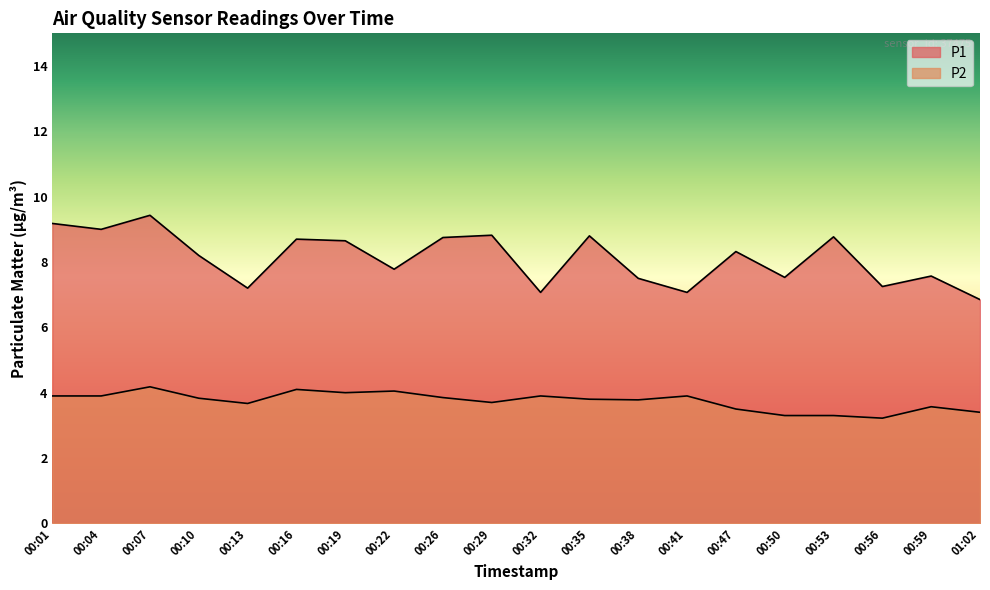

What is the average value of the P1 series?

8.1